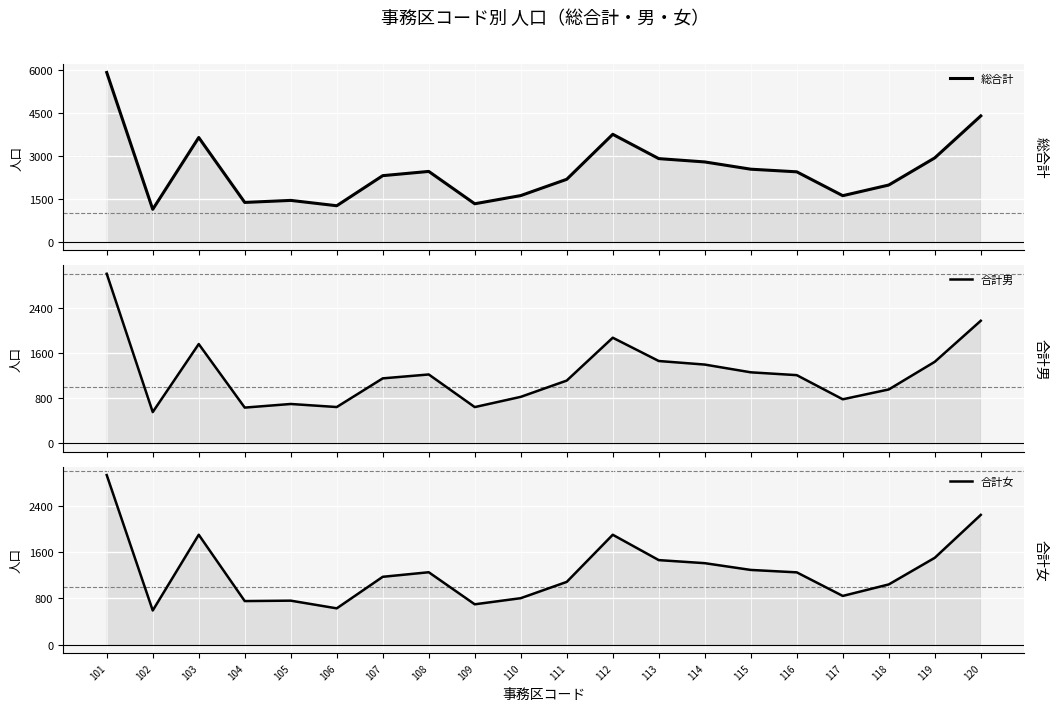

What is the highest value of the 総合計 series?

5930